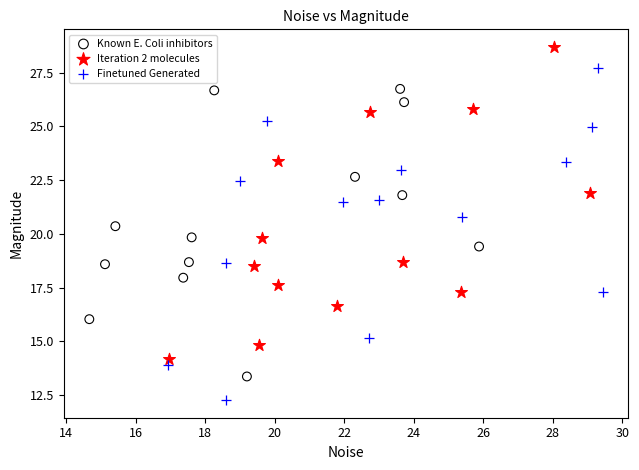

Which series reaches the maximum Y coordinate?

Iteration 2 molecules